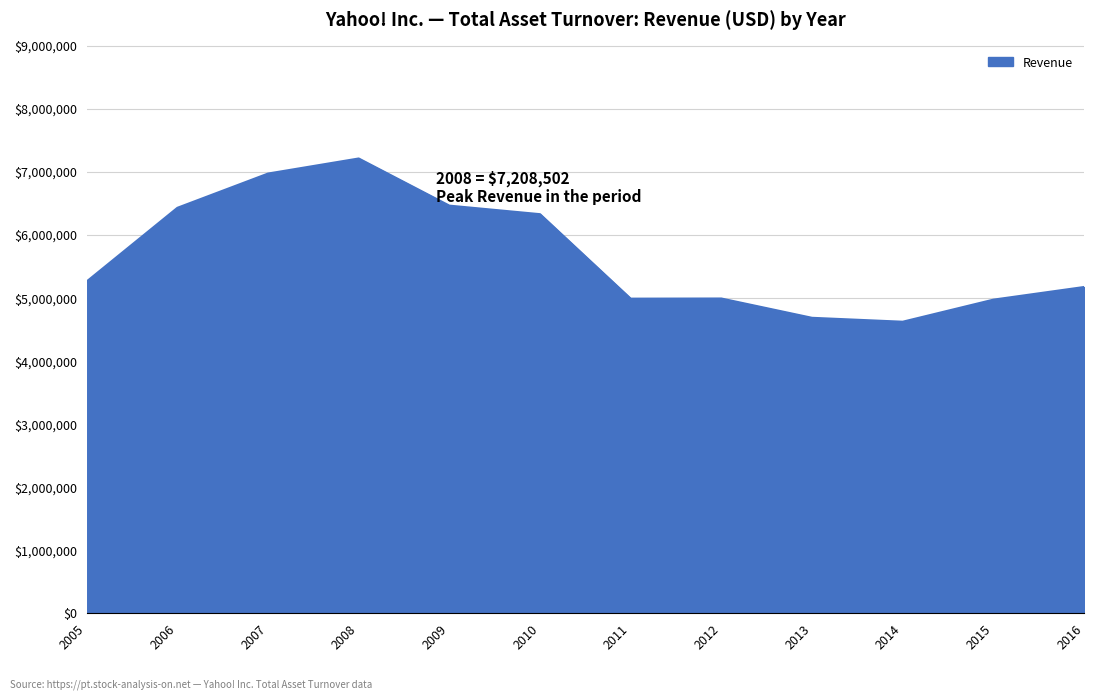

What is the greatest value displayed?

7208502